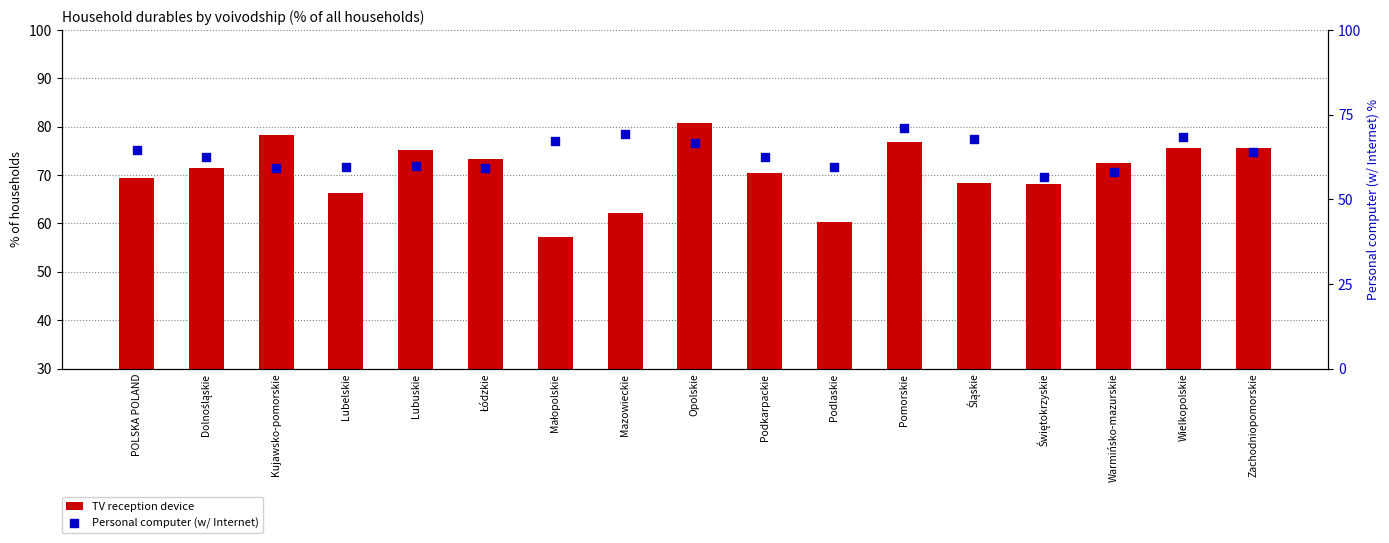

What are all the series names shown in the legend?

TV reception device, Personal computer (w/ Internet)